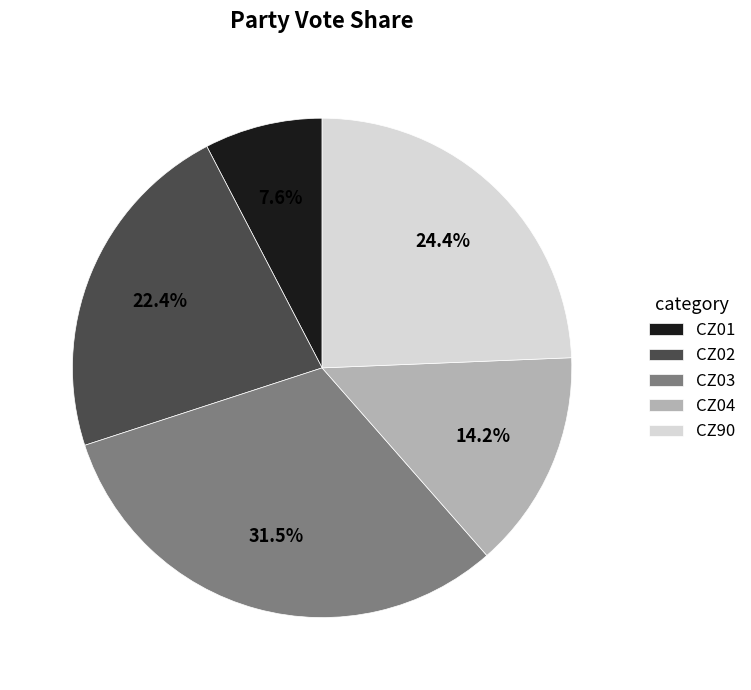

Combined, do CZ01 and CZ02 account for over 50%?

No